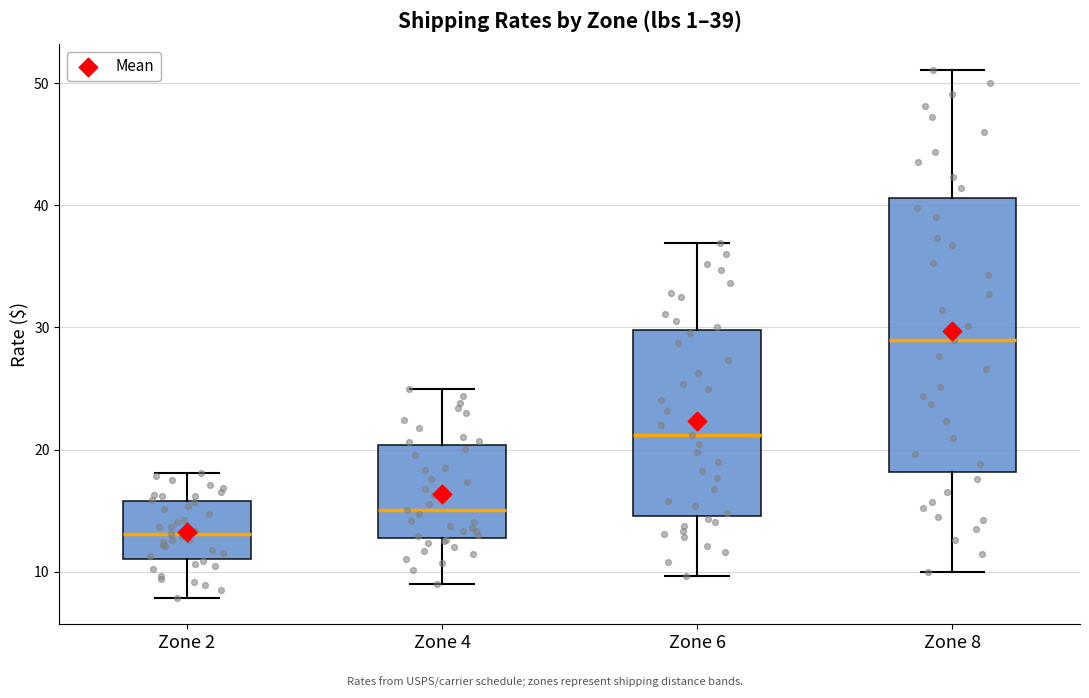

Which box has the highest median line?

Zone 8